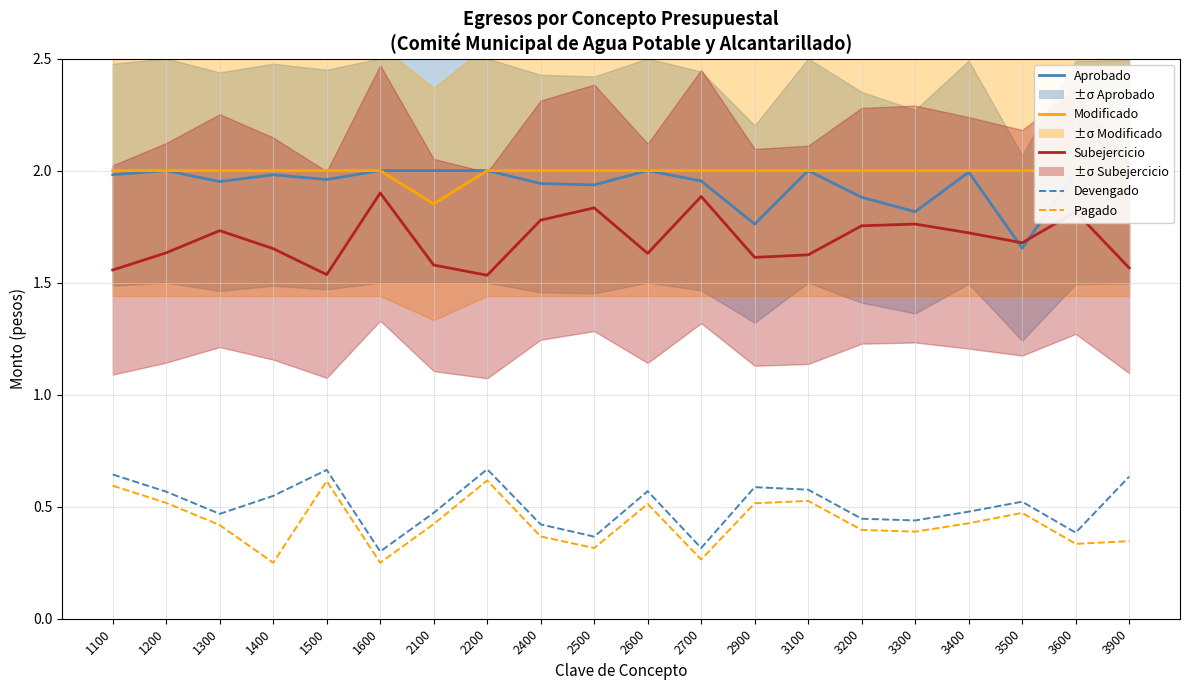

At which label is Modificado closest to 1?

2100